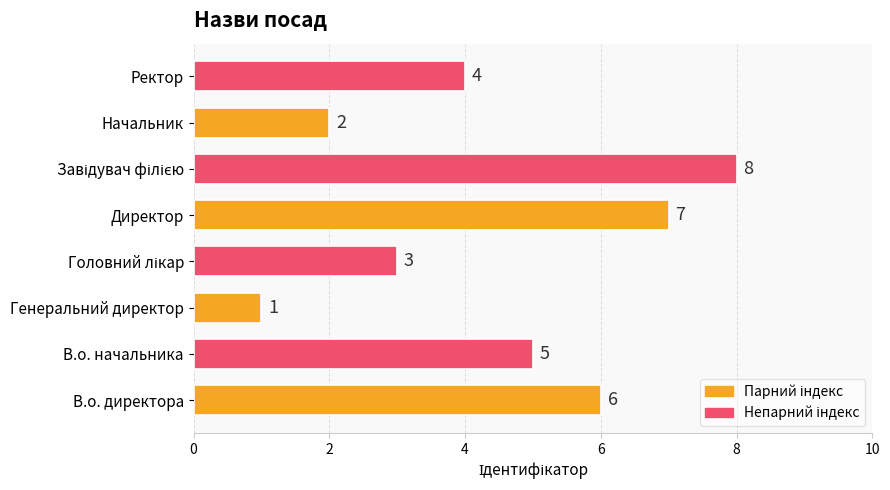

What is the maximum value shown in the chart?

8